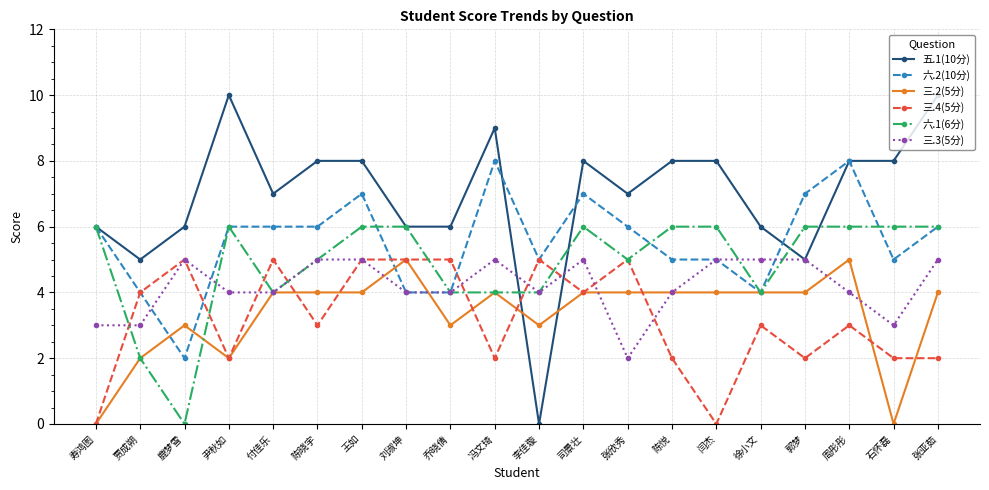

Is it true that 六.2(10分) equals 0 at 鹿梦雪?

False